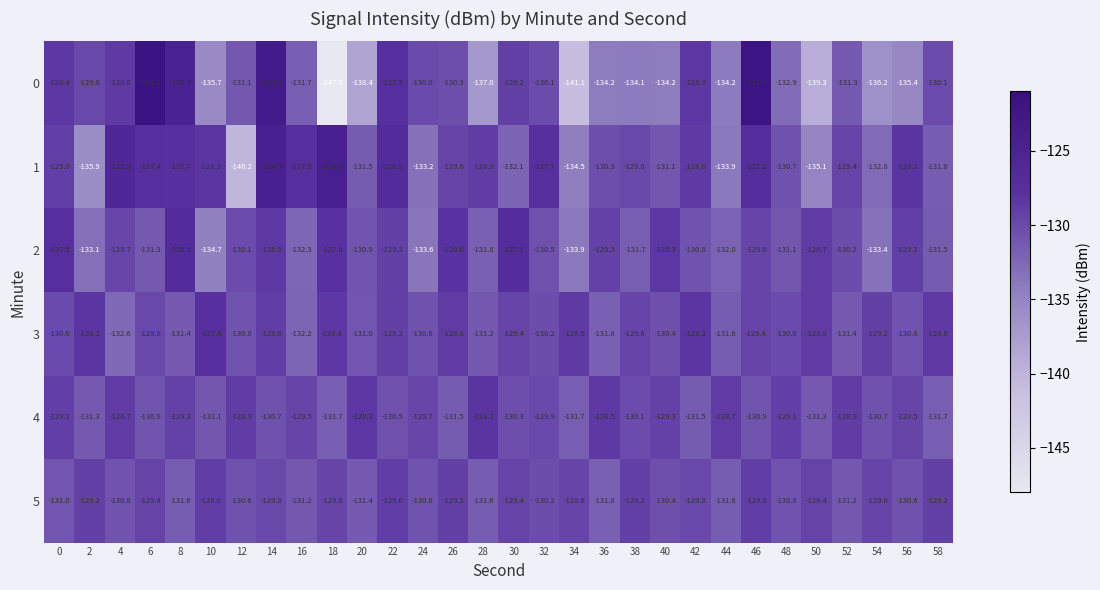

Which label corresponds to the smallest value in the chart?

18